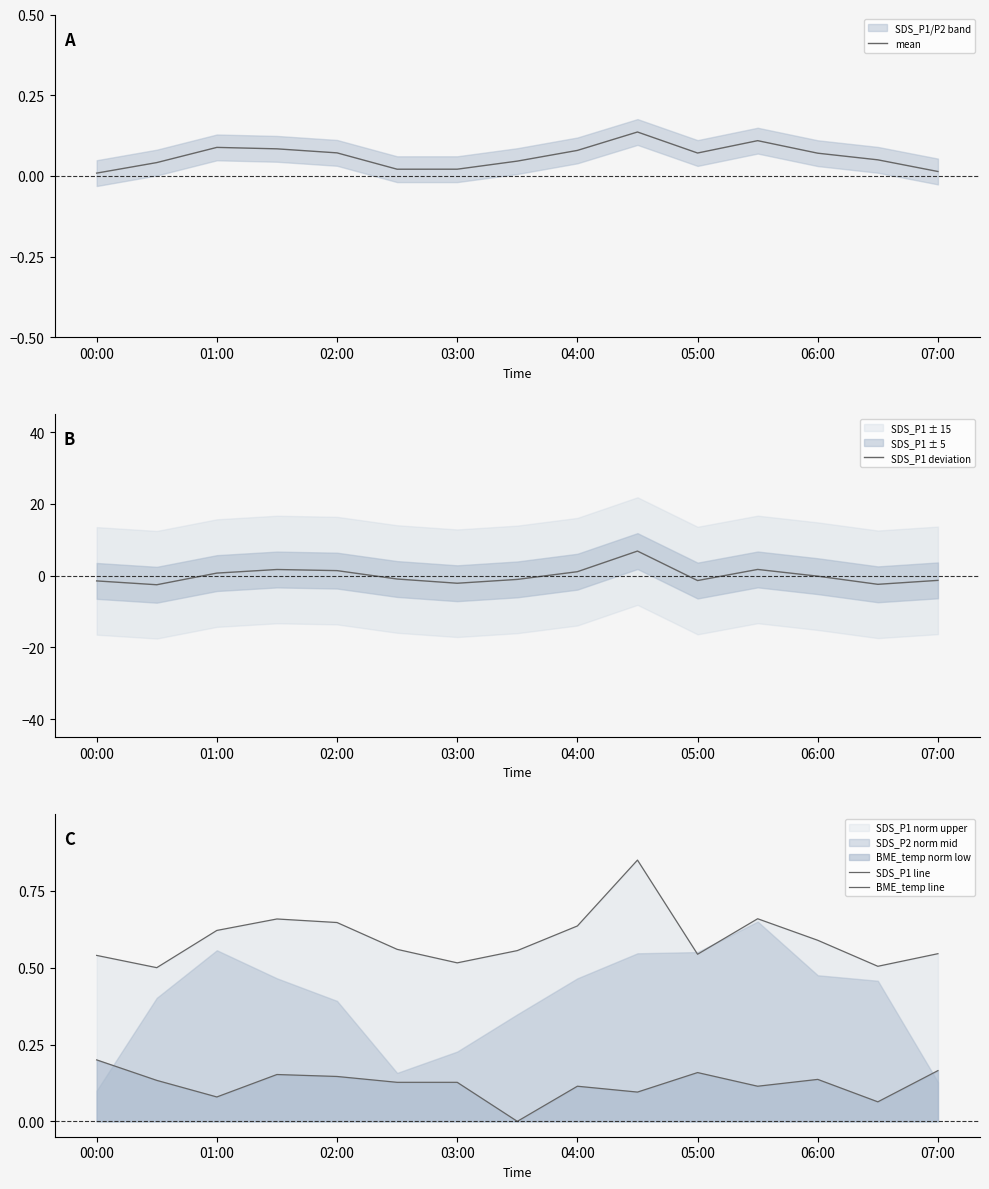

The SDS_P1 deviation series shows -0.2 at 06:00. True or false?

True